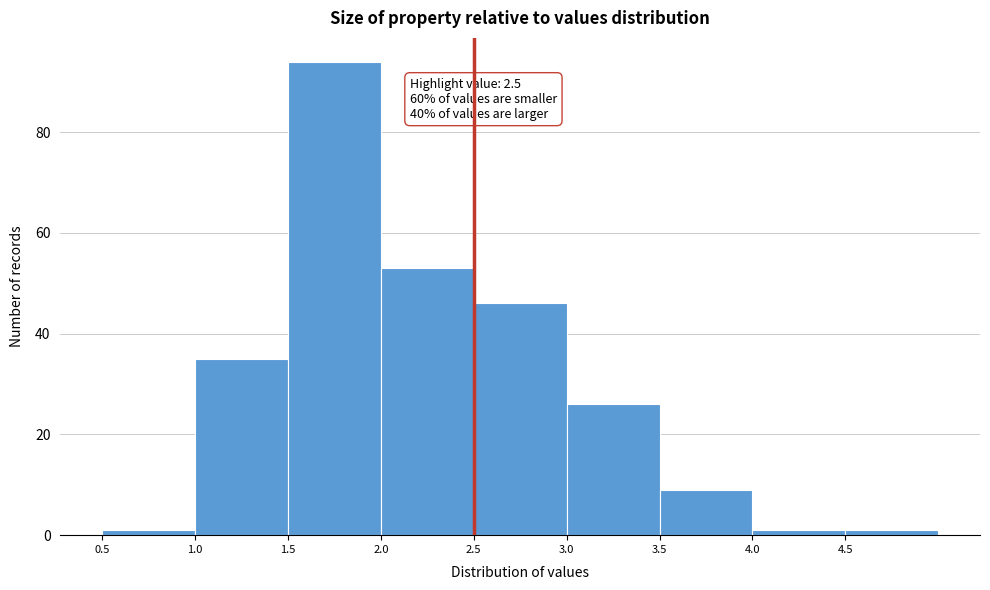

Over which range of the x-axis is the bar tallest?

1.5 to 2.0